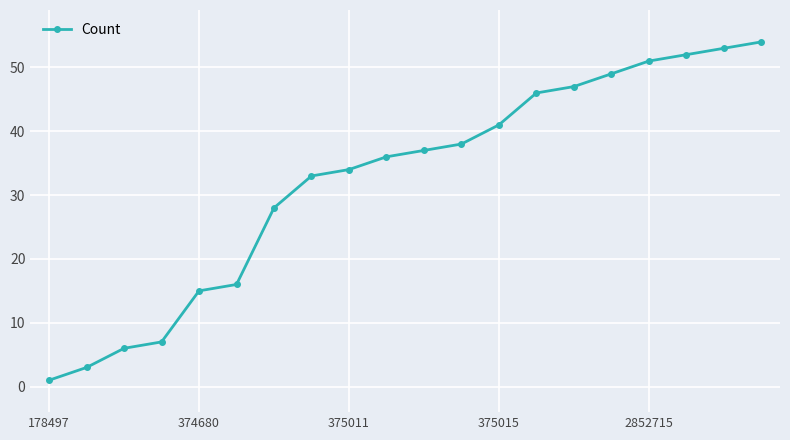

What is the difference between the maximum and minimum values?

53